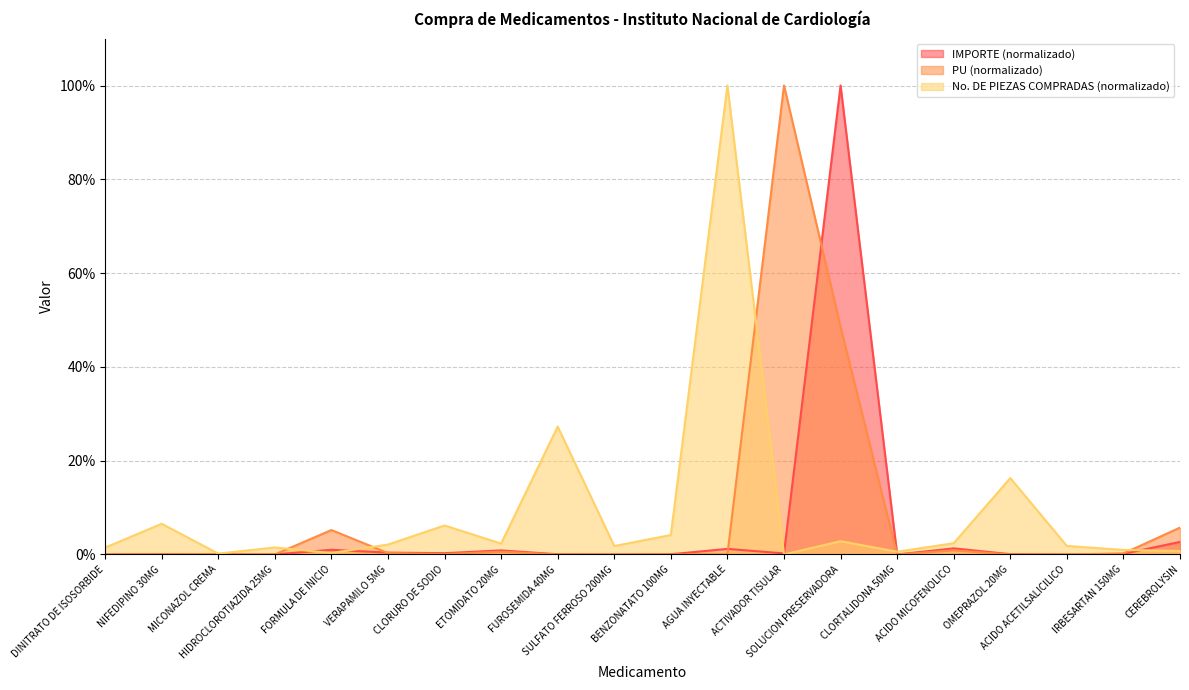

Rank the series by their maximum value, from highest to lowest.

IMPORTE, PU, No. DE PIEZAS COMPRADAS